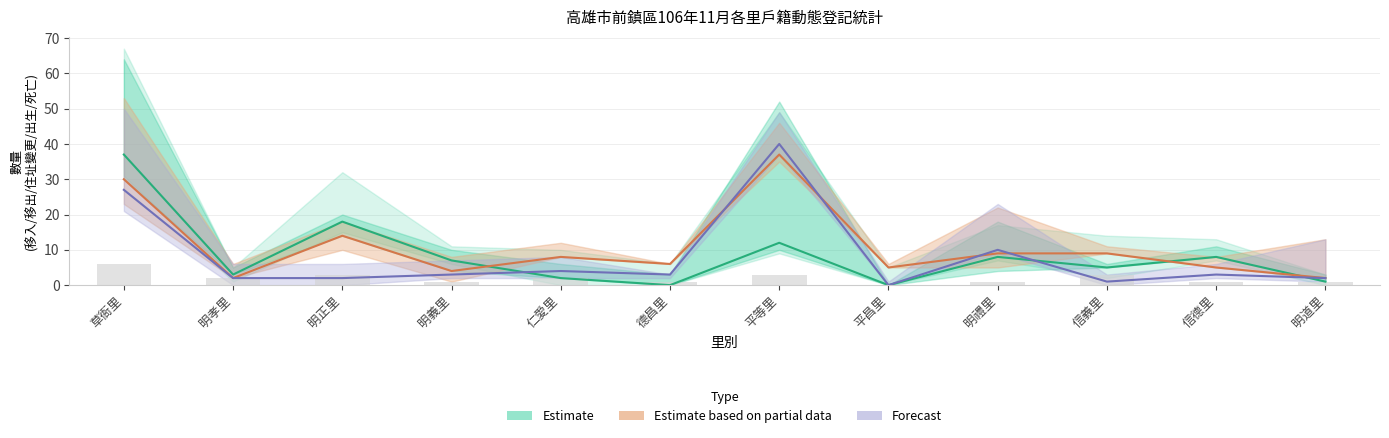

What are all the series names shown in the legend?

Estimate, Estimate based on partial data, Forecast